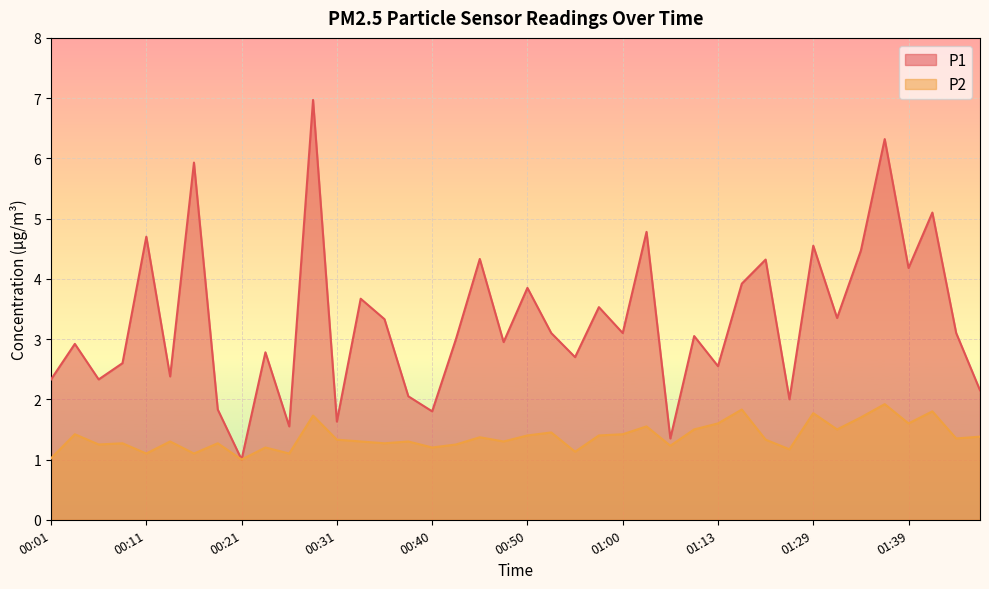

In P1, how many points are higher than both neighbors (excluding endpoints)?

15